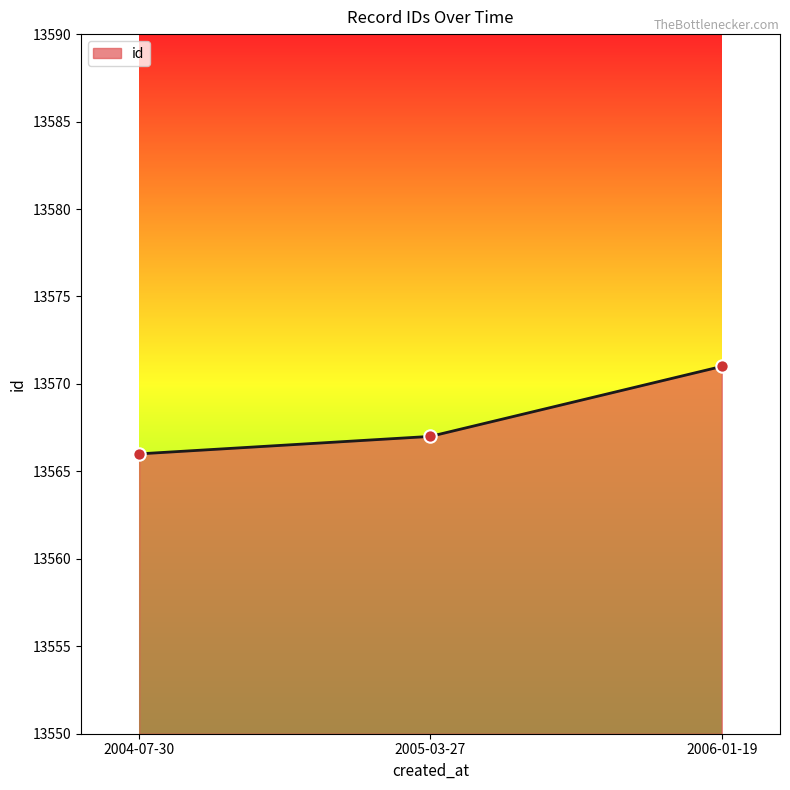

What is the ratio of the value at 2004-07-30 to the value at 2005-03-27?

1.0